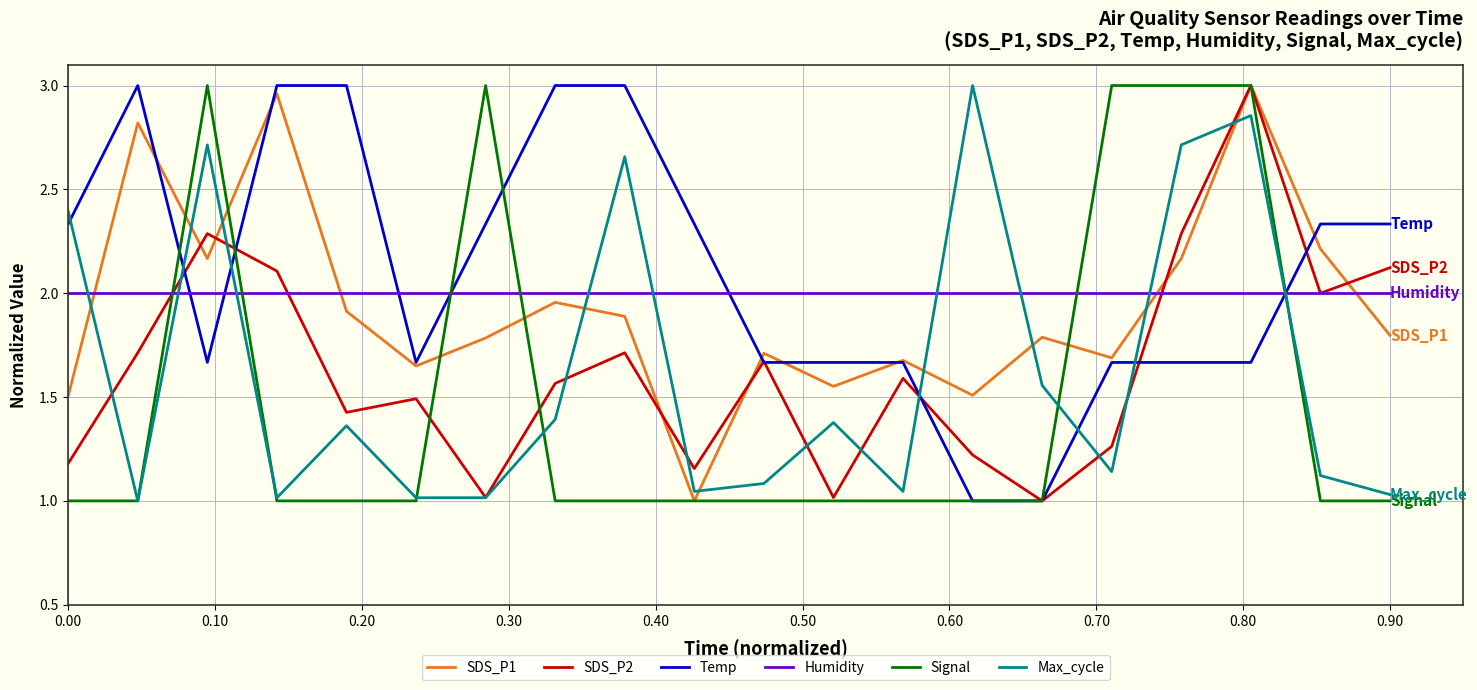

How many times do Temp and Humidity cross each other?

6